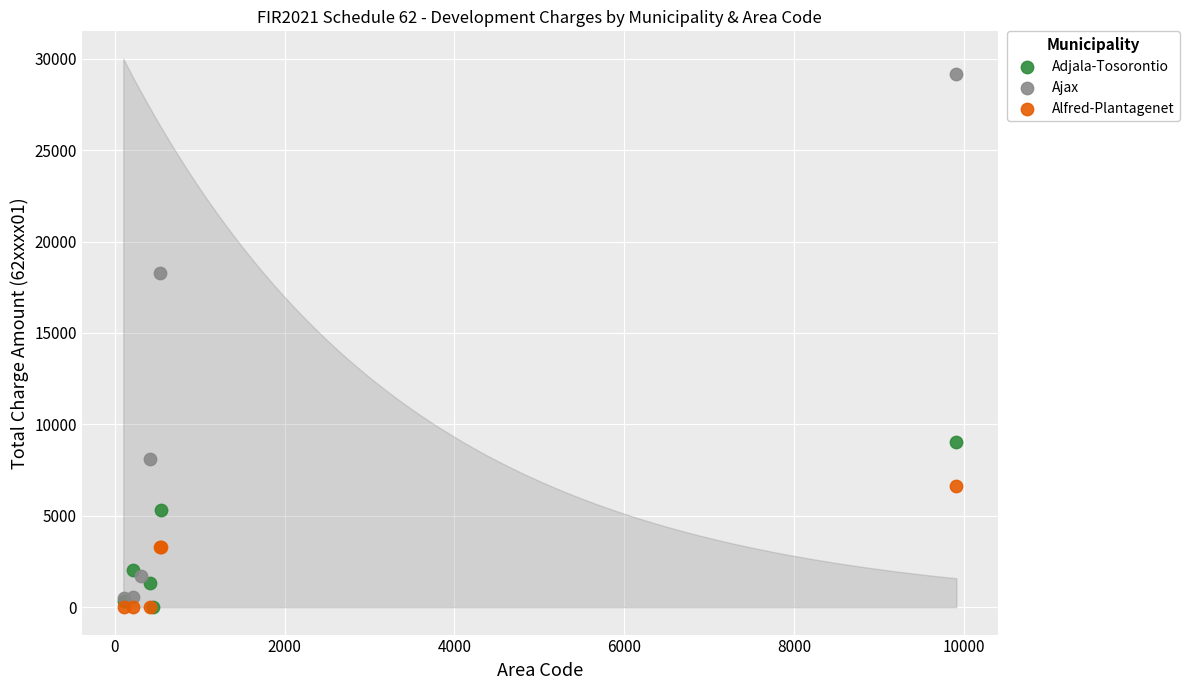

What are all the series names shown in the legend?

Adjala-Tosorontio, Ajax, Alfred-Plantagenet